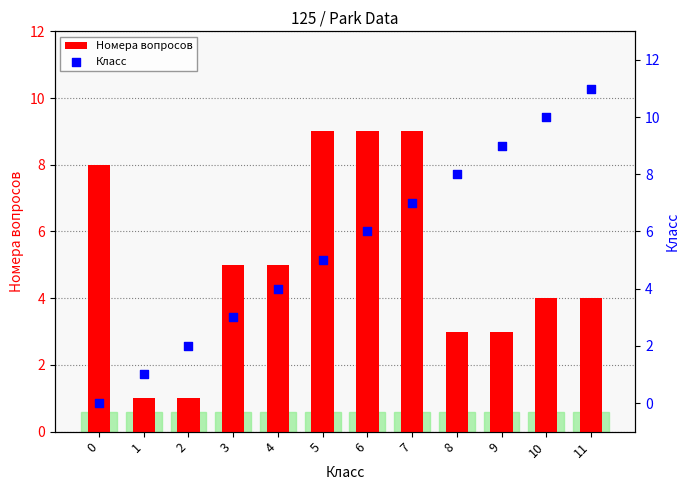

Which series has the largest total across all categories?

Класс